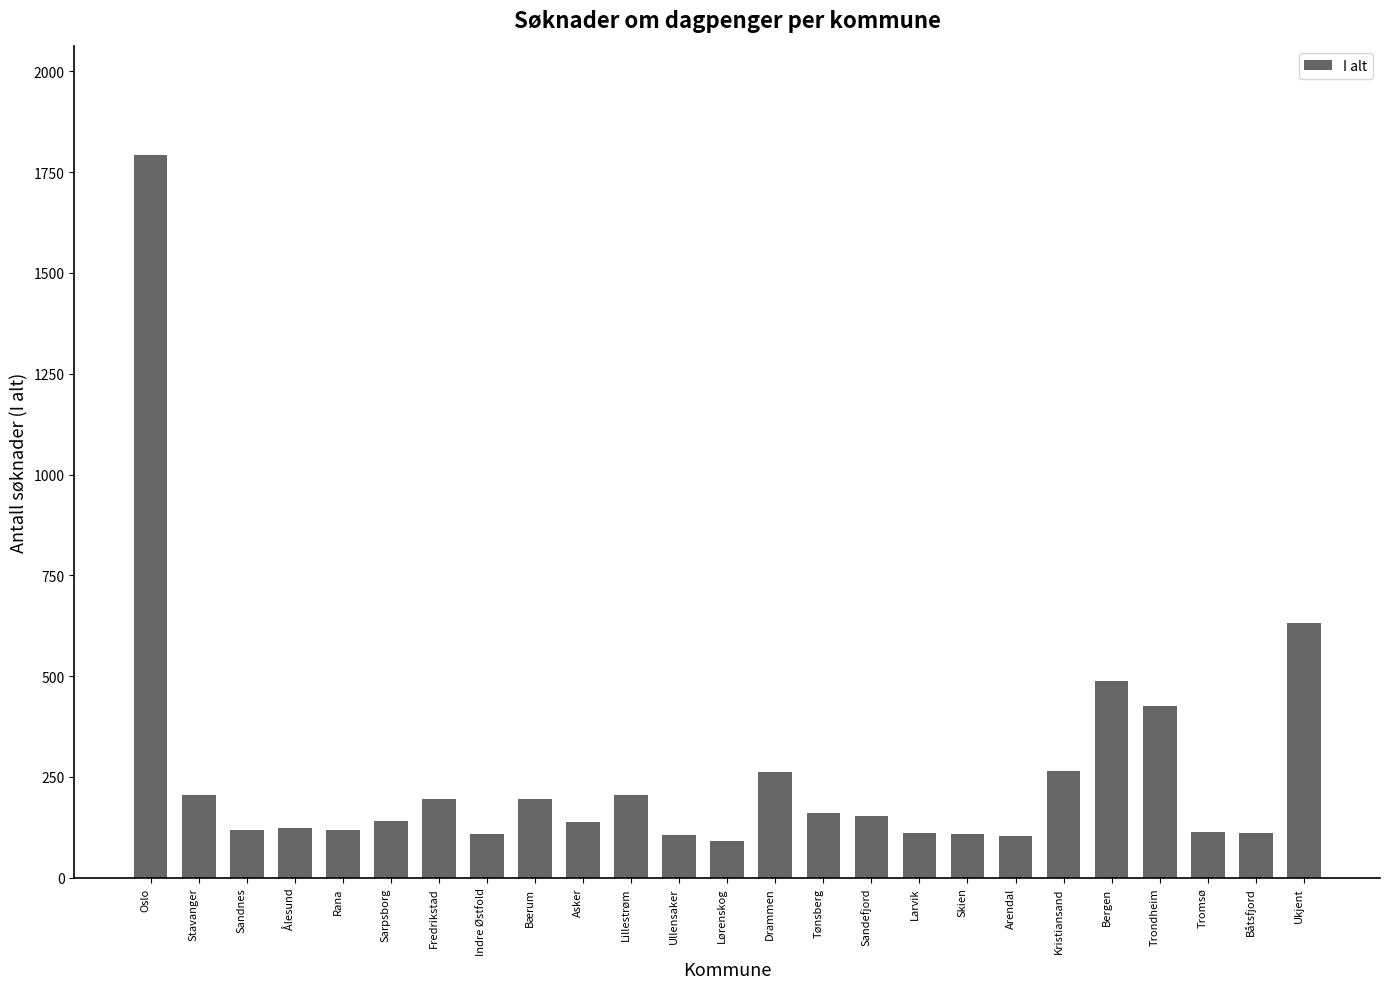

What is the value of the 21st bar from the left?

488